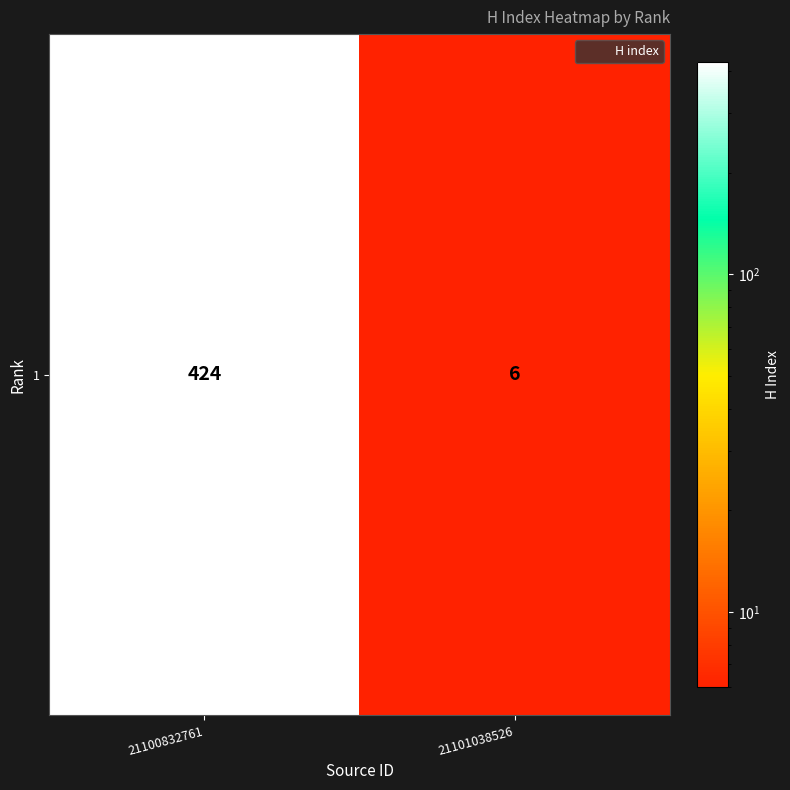

Rank the categories by value from lowest to highest.

21101038526, 21100832761